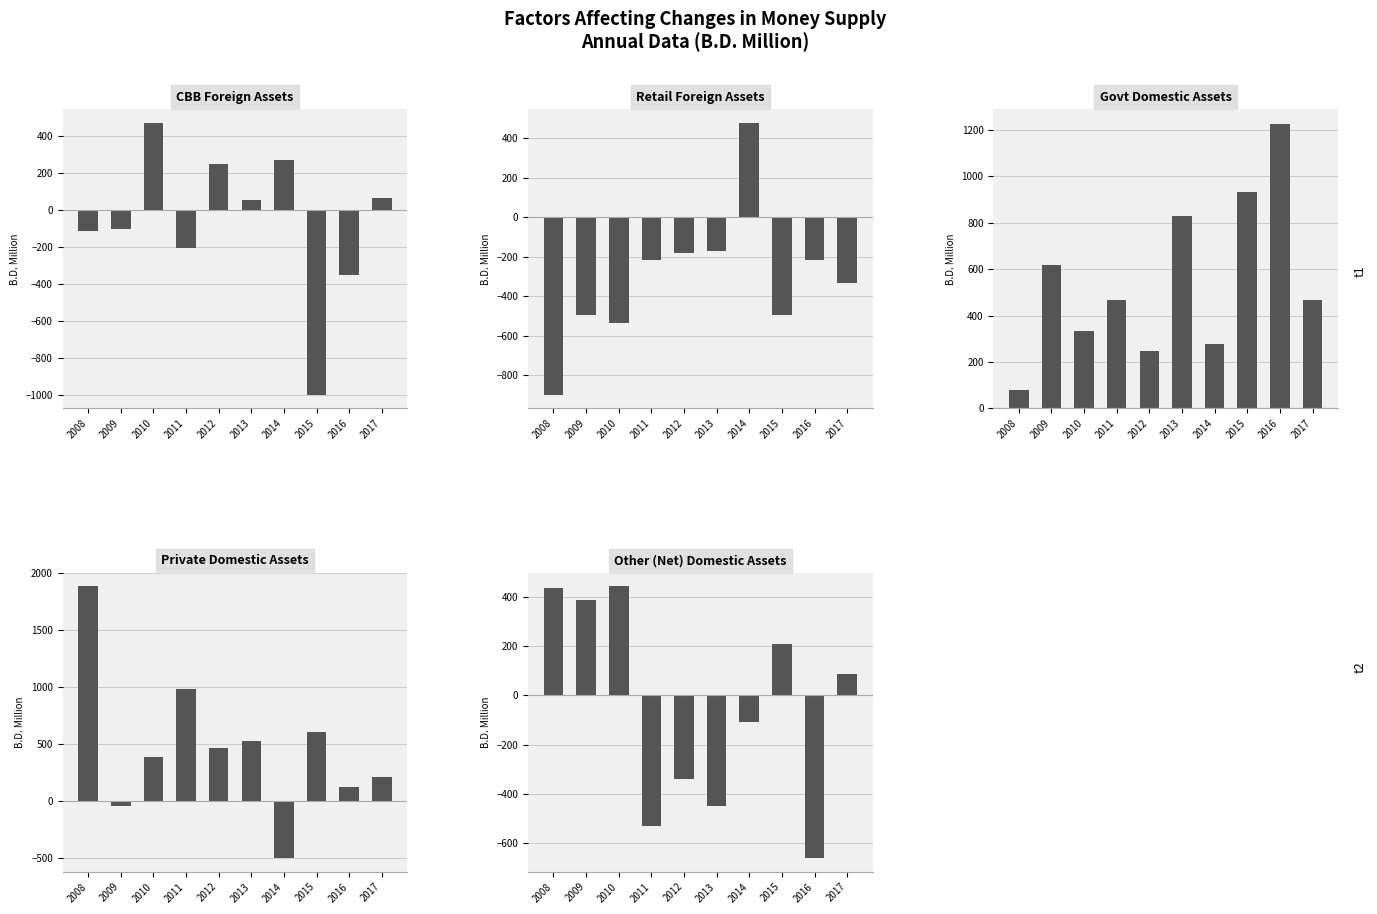

Between 2011 and 2014, which is larger?

2014